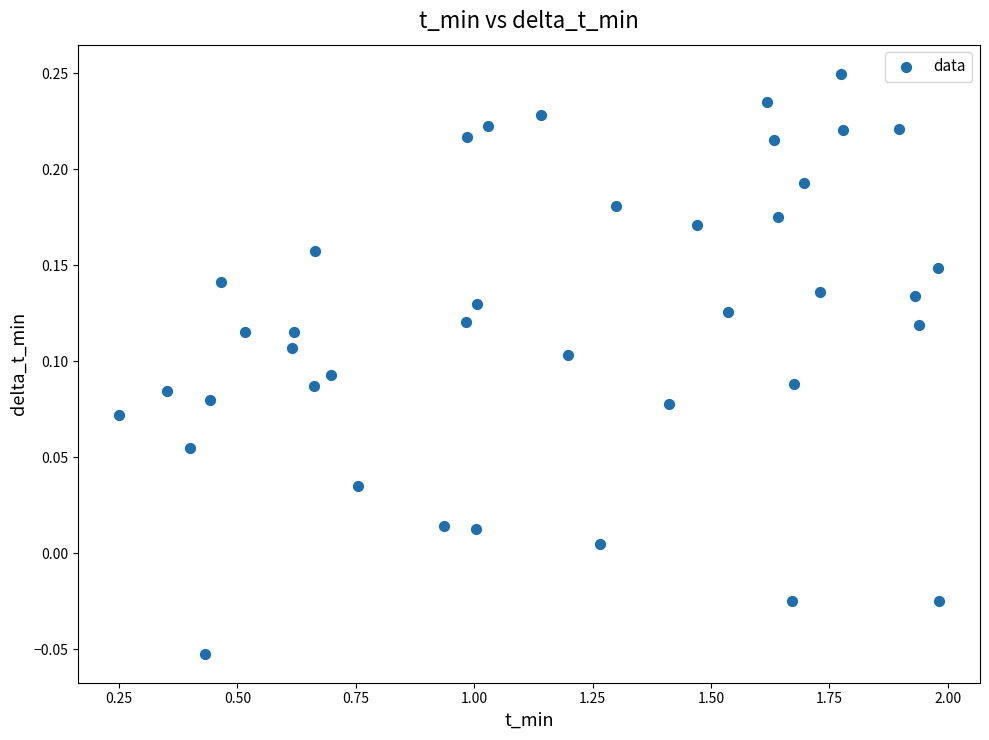

What is the range of X values (max minus min)?

1.7